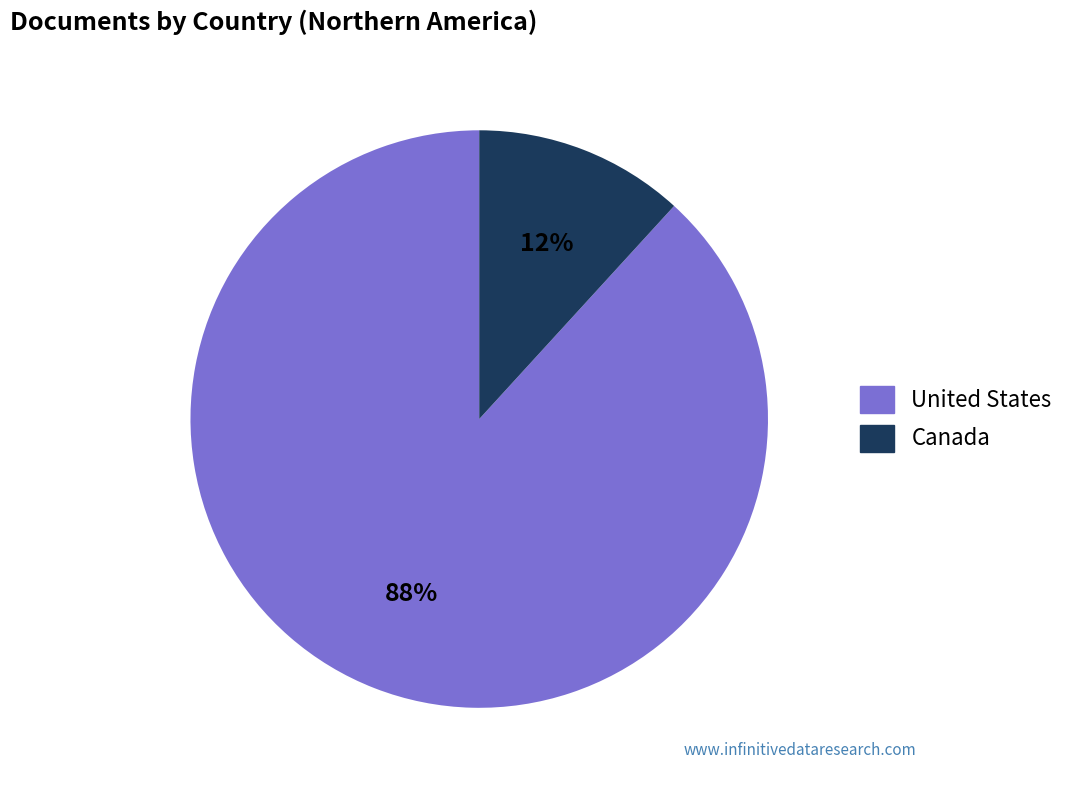

Is United States the majority of the pie?

Yes